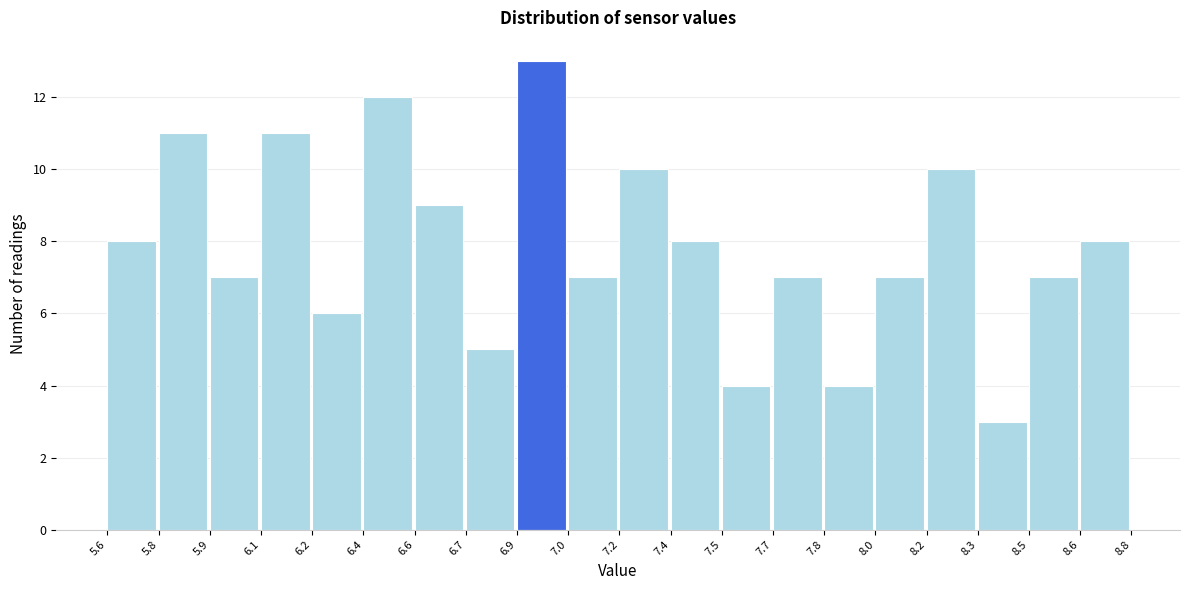

Reading right to left, list all the values displayed in this chart.

8.6=8	8.5=7	8.3=3	8.2=10	8.0=7	7.8=4	7.7=7	7.5=4	7.4=8	7.2=10	7.0=7	6.9=13	6.7=5	6.6=9	6.4=12	6.2=6	6.1=11	5.9=7	5.8=11	5.6=8